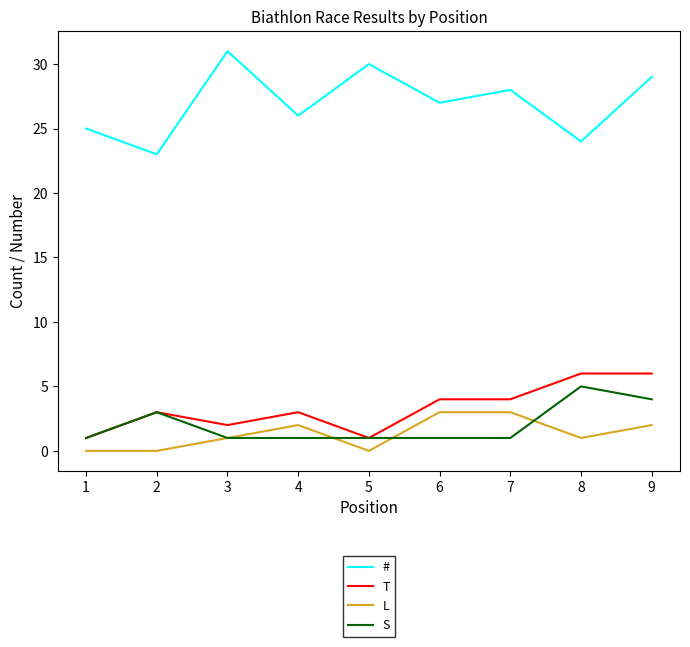

Is this an area chart (filled region under the line)?

No